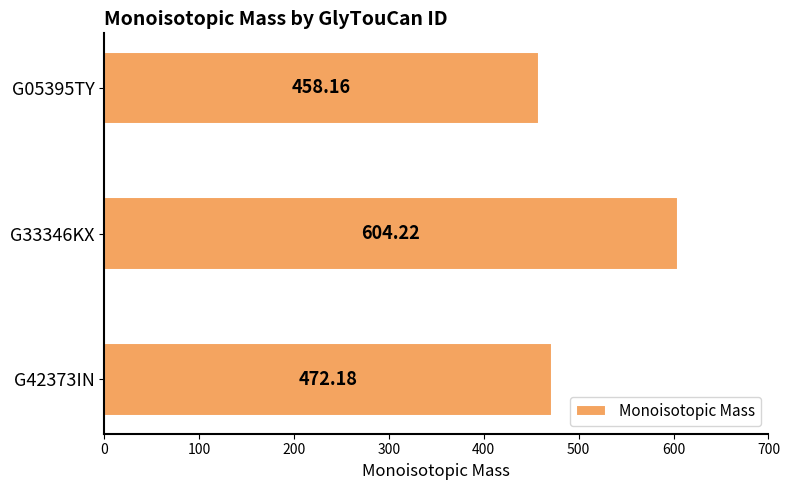

Between G33346KX and G42373IN, which is larger?

G33346KX